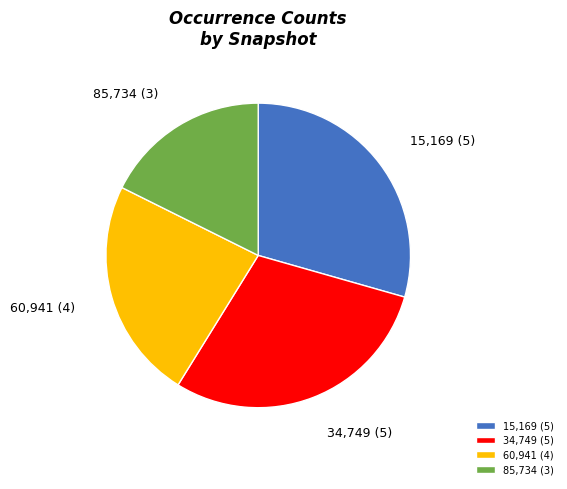

Which slice is the smallest?

85,734 (3)